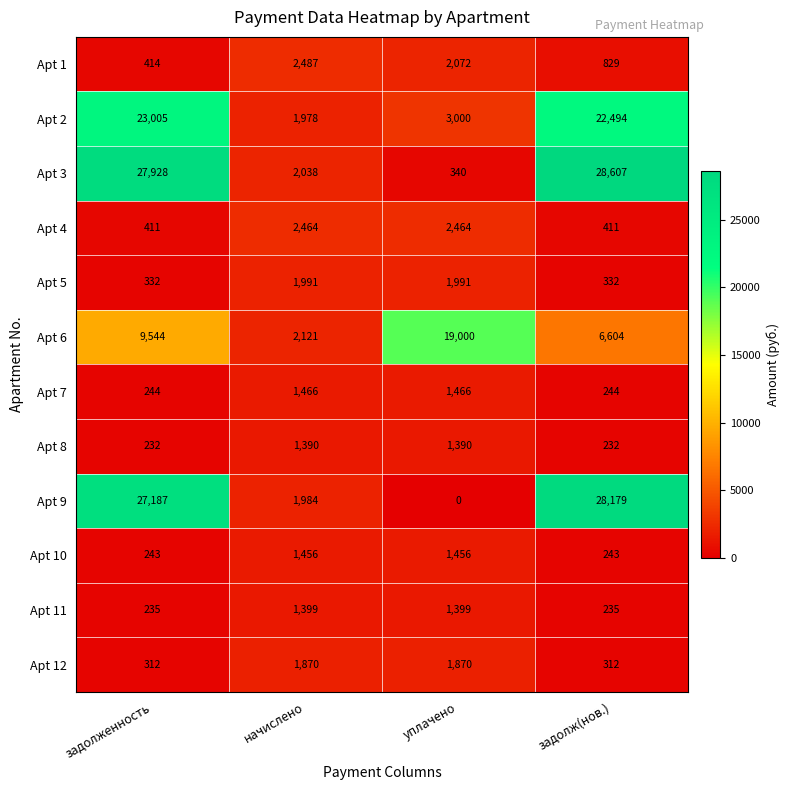

Which series has the largest range (max minus min)?

Apt 3